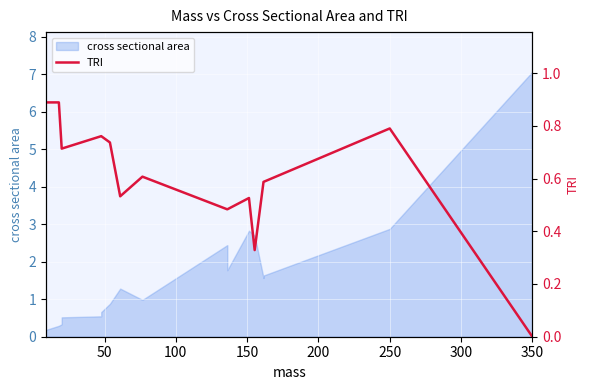

Does the chart display data point markers on the line(s)?

No